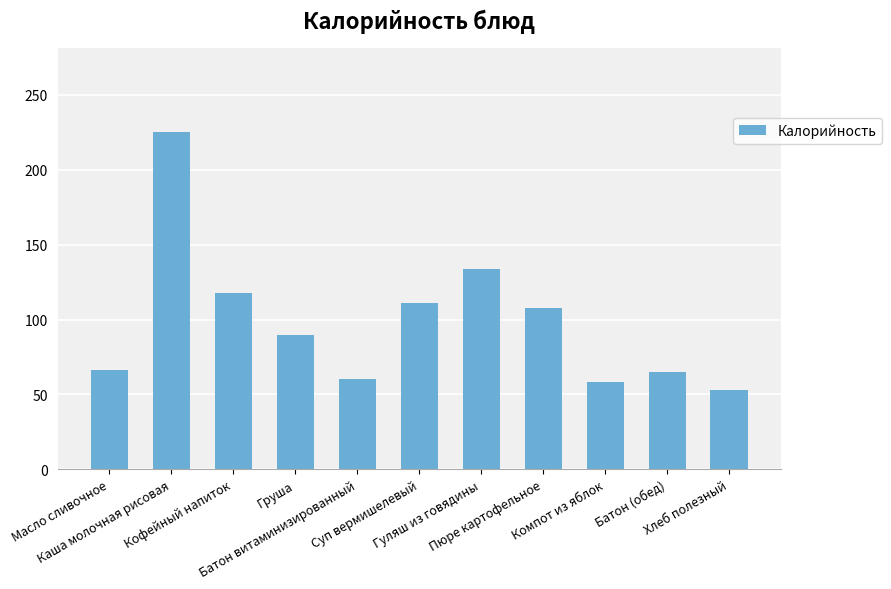

Read the value at Батон витаминизированный, to the nearest 10.

60